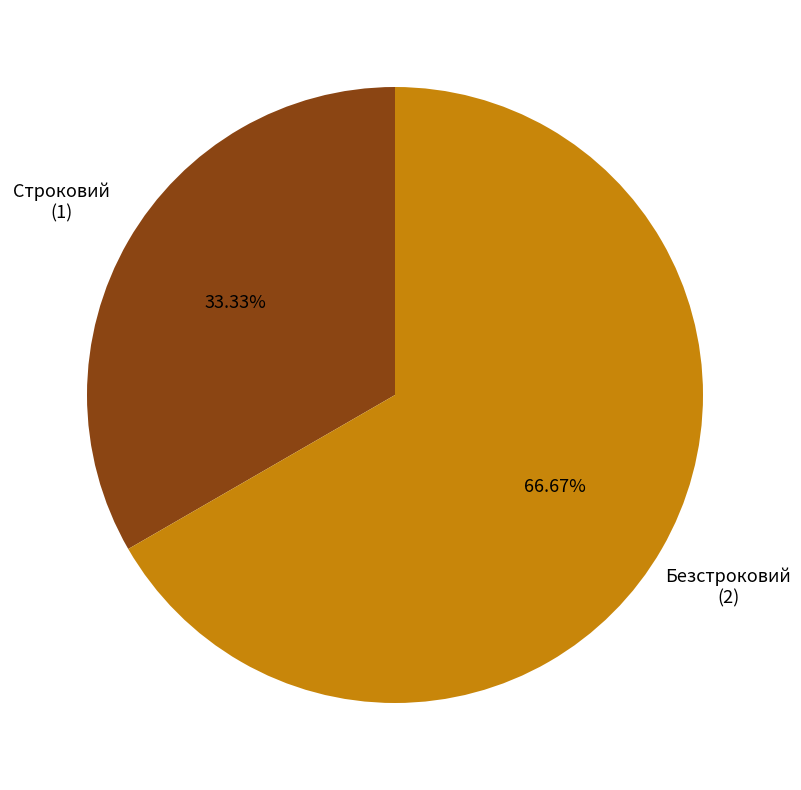

How many slices are in this pie chart?

2